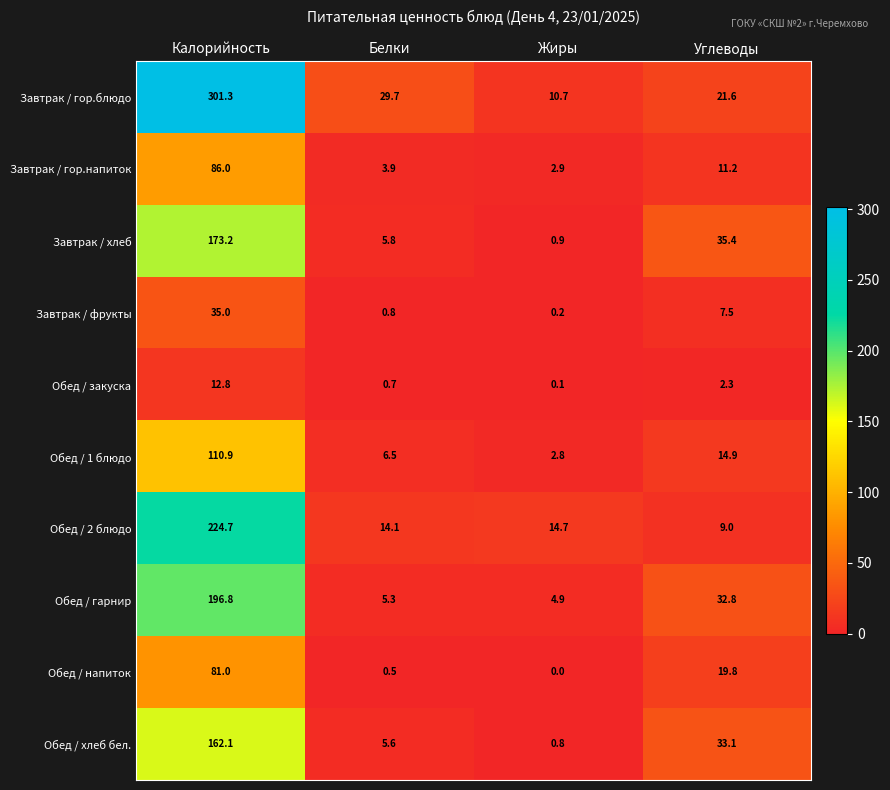

Is the value of Завтрак / хлеб at Жиры greater than the value of Завтрак / гор.блюдо at Калорийность?

No